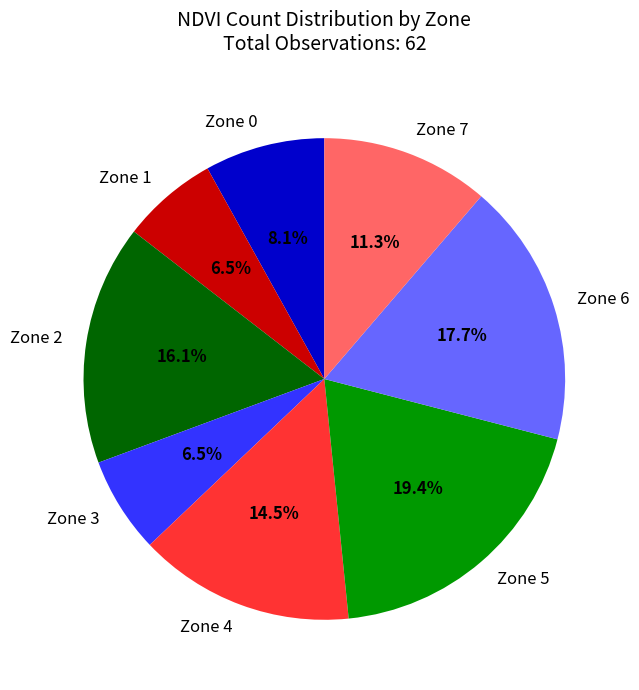

To the nearest percent, what portion does Zone 6 represent?

18%